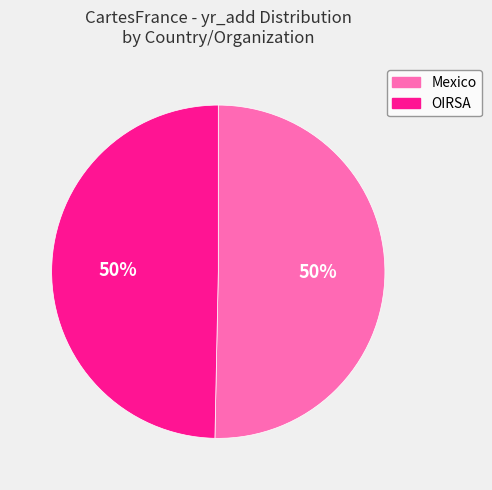

To the nearest percent, what is the average slice percentage?

50%